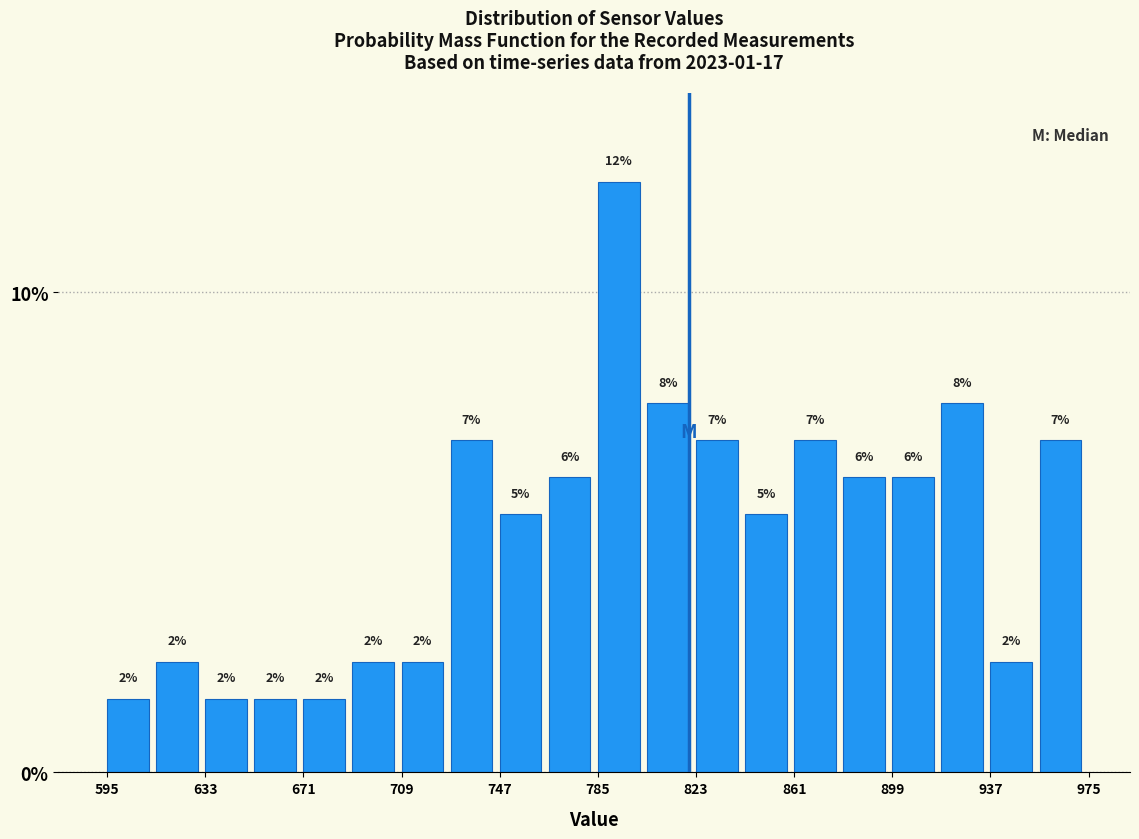

Read against the x-axis, roughly where is the centre of the tallest bar?

795